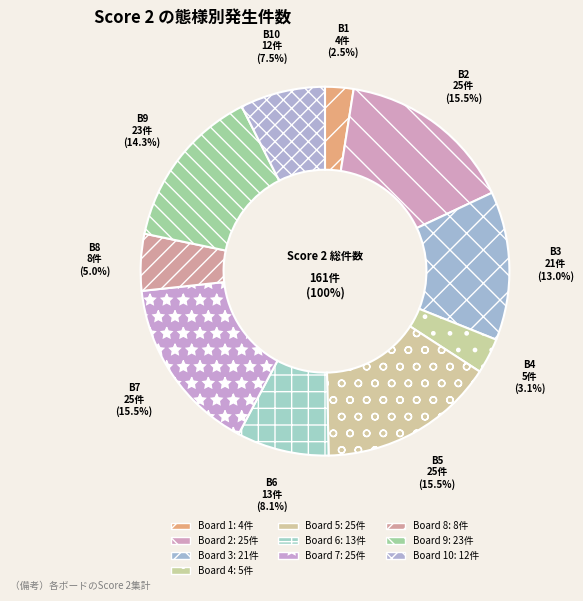

Which has a higher value, Board 8 or Board 3?

Board 3